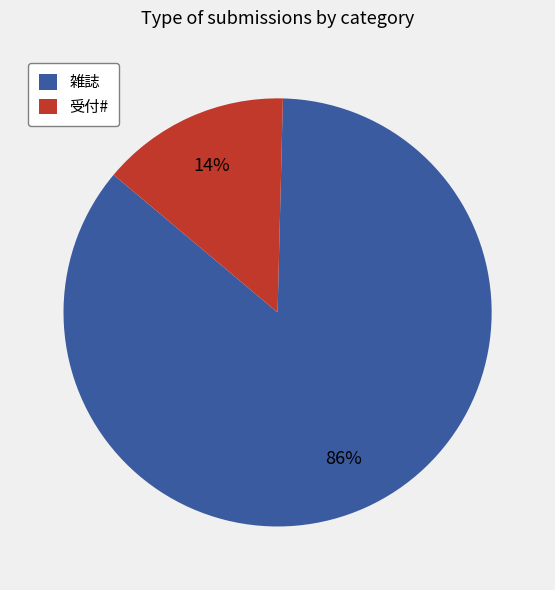

Which has a higher value, 雑誌 or 受付#?

雑誌